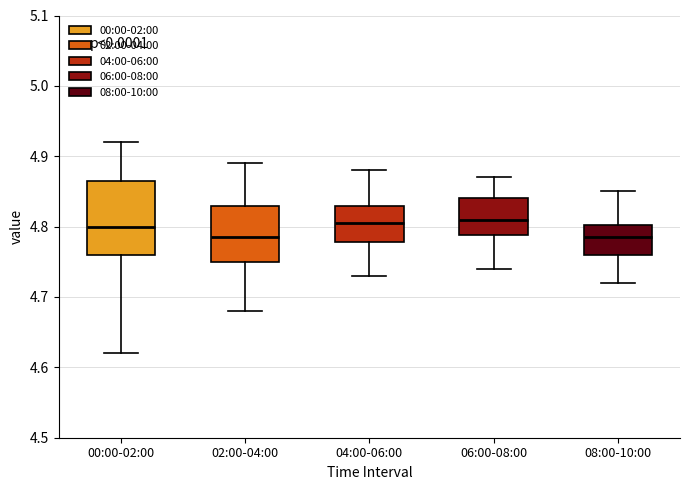

Reading left to right, read every box against the y-axis: the position of its median line, the range the box covers, and the ends of its whiskers. The values are not printed on the chart, so give them approximately, as read against the axis.

00:00-02:00: median 4.80, box 4.76 to 4.87, whiskers 4.62 to 4.92
02:00-04:00: median 4.79, box 4.75 to 4.83, whiskers 4.68 to 4.89
04:00-06:00: median 4.81, box 4.78 to 4.83, whiskers 4.73 to 4.88
06:00-08:00: median 4.81, box 4.79 to 4.84, whiskers 4.74 to 4.87
08:00-10:00: median 4.79, box 4.76 to 4.80, whiskers 4.72 to 4.85